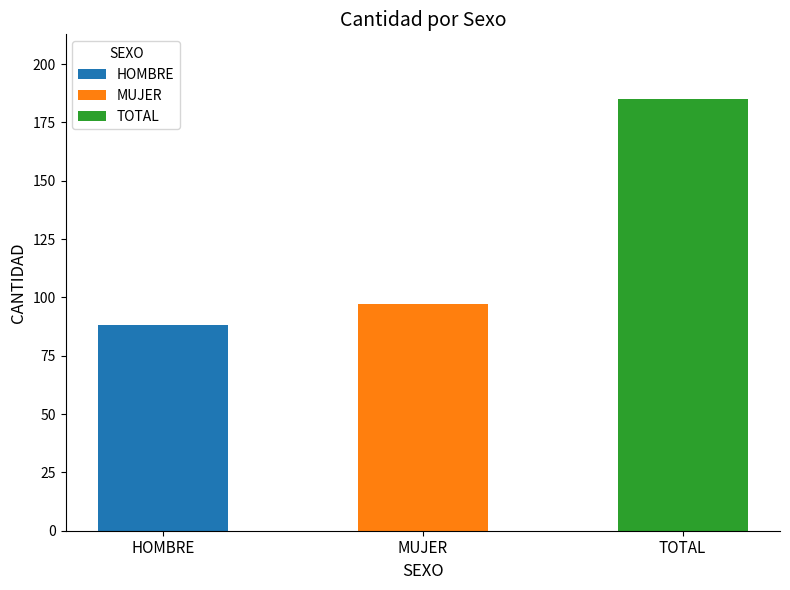

What is the difference between the maximum and minimum values?

97